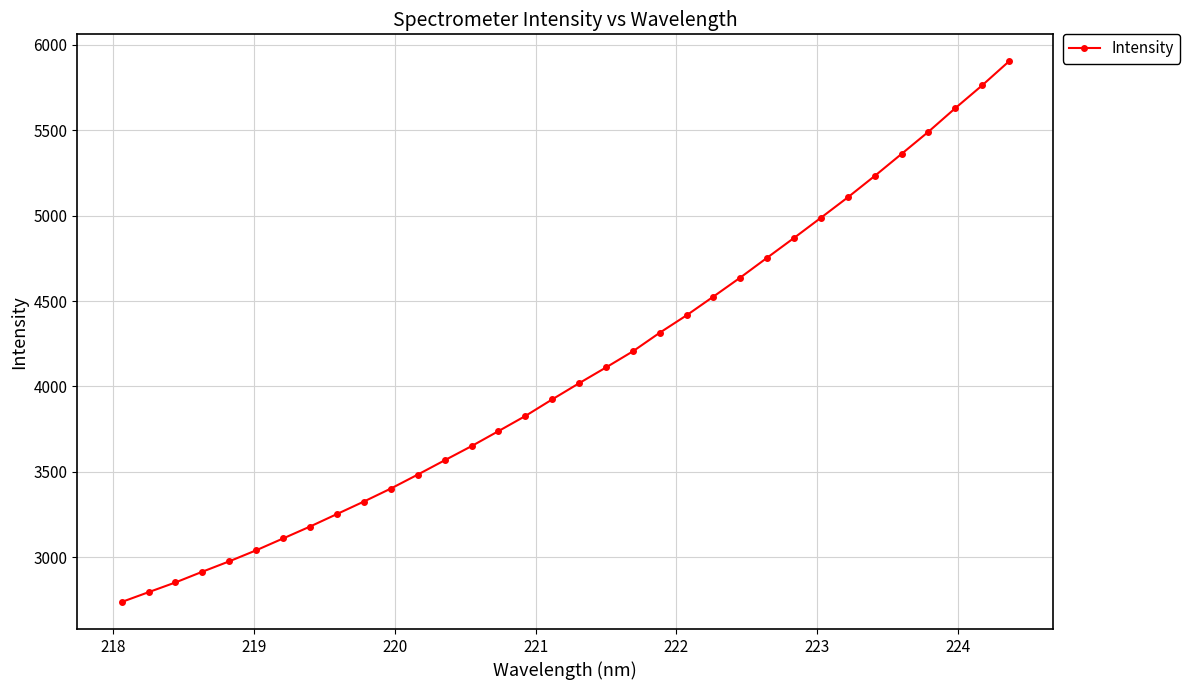

What is the sum of all values?

139111.2